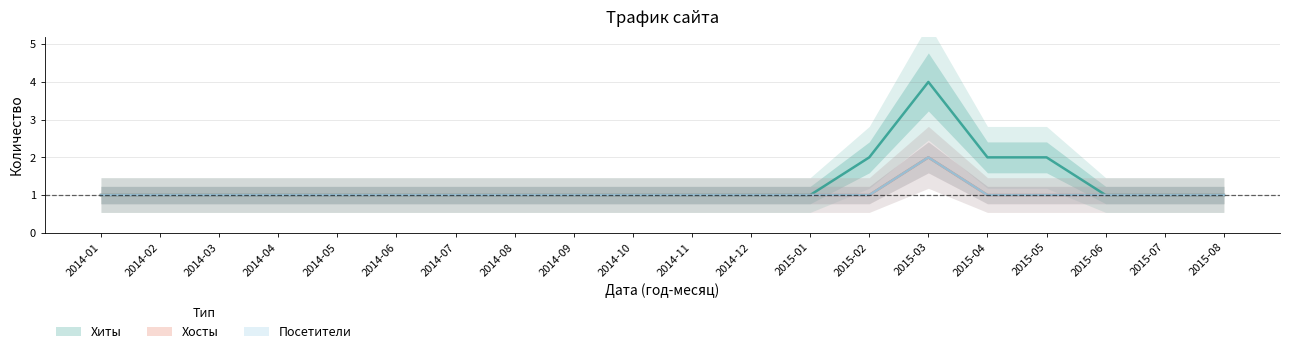

Reading right to left, what are all the values shown in this chart?

Хиты: 2015-08=1	2015-07=1	2015-06=1	2015-05=2	2015-04=2	2015-03=4	2015-02=2	2015-01=1	2014-12=1	2014-11=1	2014-10=1	2014-09=1	2014-08=1	2014-07=1	2014-06=1	2014-05=1	2014-04=1	2014-03=1	2014-02=1	2014-01=1
Хосты: 2015-08=1	2015-07=1	2015-06=1	2015-05=1	2015-04=1	2015-03=2	2015-02=1	2015-01=1	2014-12=1	2014-11=1	2014-10=1	2014-09=1	2014-08=1	2014-07=1	2014-06=1	2014-05=1	2014-04=1	2014-03=1	2014-02=1	2014-01=1
Посетители: 2015-08=1	2015-07=1	2015-06=1	2015-05=1	2015-04=1	2015-03=2	2015-02=1	2015-01=1	2014-12=1	2014-11=1	2014-10=1	2014-09=1	2014-08=1	2014-07=1	2014-06=1	2014-05=1	2014-04=1	2014-03=1	2014-02=1	2014-01=1